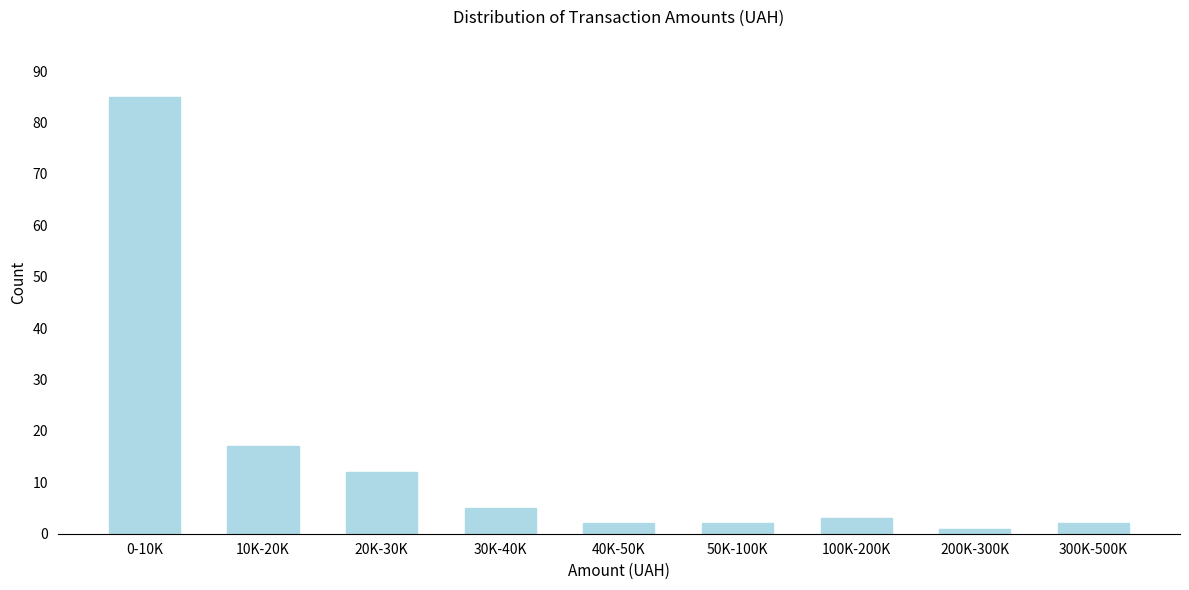

Reading left to right, list all the values displayed in this chart.

0-10K=85	10K-20K=17	20K-30K=12	30K-40K=5	40K-50K=2	50K-100K=2	100K-200K=3	200K-300K=1	300K-500K=2